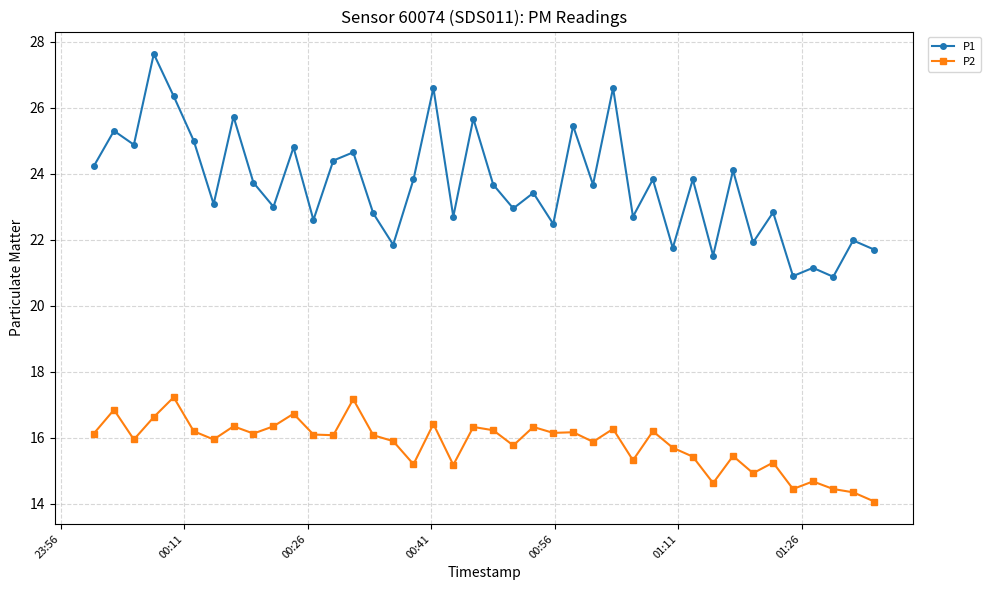

What is the value of the P2 point at the 23rd from the left?

16.3